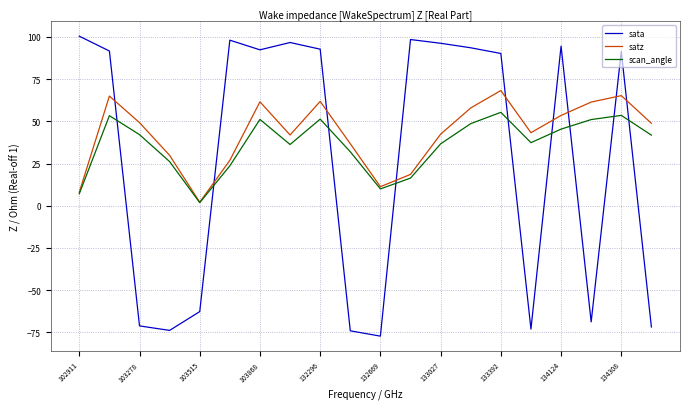

What is the smallest value displayed?

-77.2